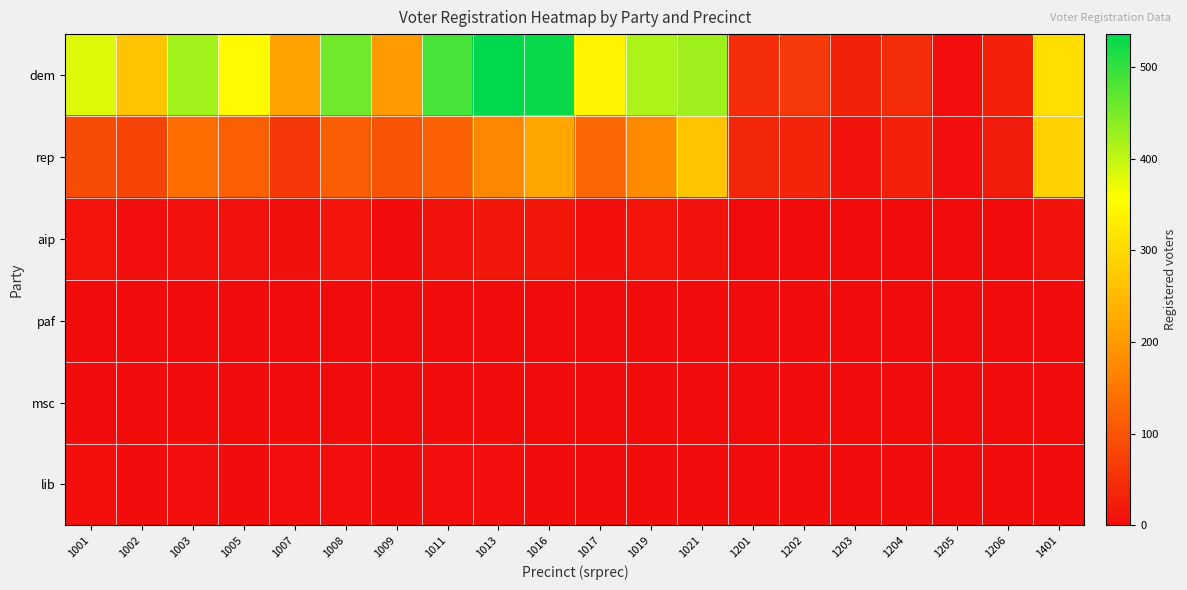

Reading right to left, list all the values displayed in this chart.

dem: 1401=307	1206=28	1205=4	1204=44	1203=30	1202=63	1201=45	1021=424	1019=414	1017=341	1016=530	1013=536	1011=485	1009=200	1008=457	1007=215	1005=350	1003=422	1002=266	1001=379
rep: 1401=287	1206=21	1205=4	1204=29	1203=11	1202=34	1201=36	1021=266	1019=176	1017=127	1016=220	1013=172	1011=119	1009=101	1008=115	1007=60	1005=117	1003=138	1002=80	1001=88
aip: 1401=11	1206=1	1205=1	1204=0	1203=0	1202=1	1201=1	1021=10	1019=13	1017=5	1016=15	1013=16	1011=9	1009=2	1008=12	1007=6	1005=7	1003=7	1002=4	1001=12
paf: 1401=0	1206=0	1205=0	1204=0	1203=0	1202=0	1201=0	1021=0	1019=0	1017=0	1016=0	1013=1	1011=0	1009=0	1008=1	1007=1	1005=1	1003=2	1002=0	1001=0
msc: 1401=0	1206=0	1205=0	1204=0	1203=0	1202=0	1201=0	1021=2	1019=0	1017=0	1016=1	1013=0	1011=1	1009=0	1008=1	1007=0	1005=0	1003=2	1002=0	1001=0
lib: 1401=1	1206=0	1205=0	1204=0	1203=0	1202=1	1201=0	1021=1	1019=2	1017=1	1016=2	1013=3	1011=3	1009=1	1008=3	1007=3	1005=0	1003=3	1002=2	1001=5